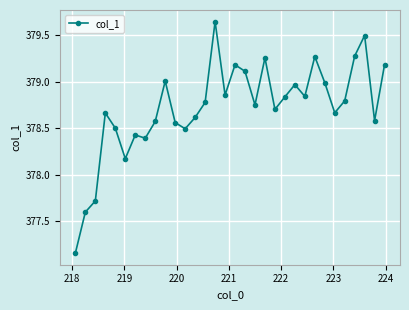

What is the difference between the second highest and minimum values?

2.3